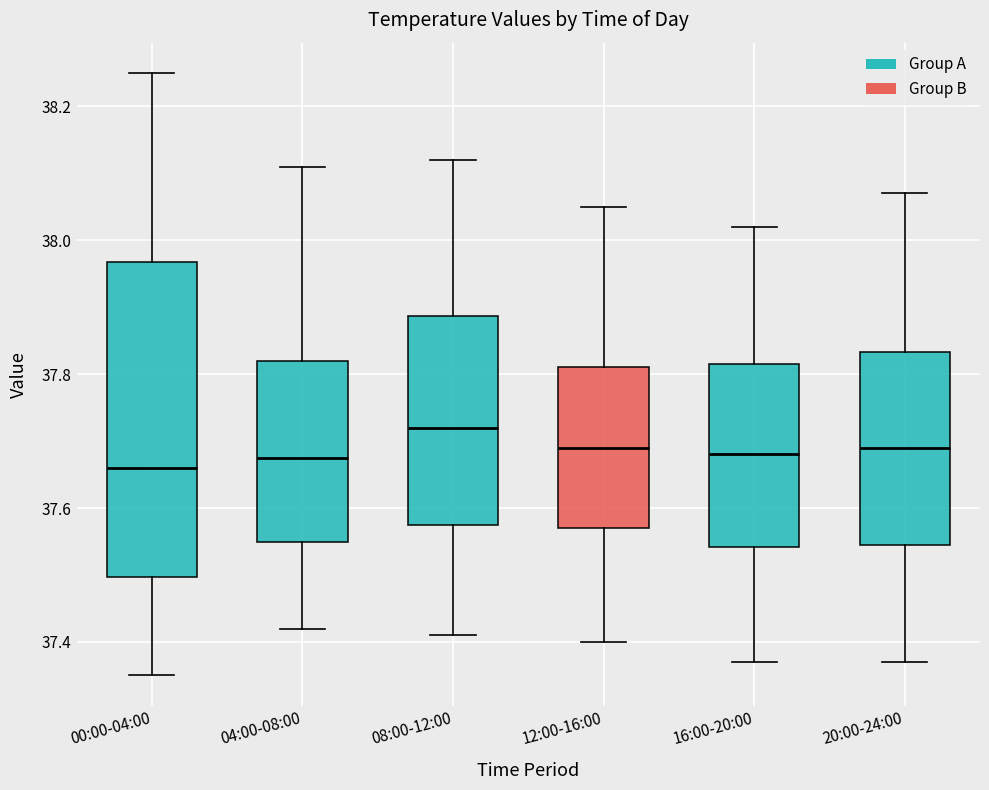

Reading left to right, read every box against the y-axis: the position of its median line, the range the box covers, and the ends of its whiskers. The values are not printed on the chart, so give them approximately, as read against the axis.

00:00-04:00: median 37.66, box 37.50 to 37.96, whiskers 37.36 to 38.26
04:00-08:00: median 37.68, box 37.56 to 37.82, whiskers 37.42 to 38.12
08:00-12:00: median 37.72, box 37.58 to 37.88, whiskers 37.42 to 38.12
12:00-16:00: median 37.70, box 37.58 to 37.82, whiskers 37.40 to 38.06
16:00-20:00: median 37.68, box 37.54 to 37.82, whiskers 37.38 to 38.02
20:00-24:00: median 37.70, box 37.54 to 37.84, whiskers 37.38 to 38.08